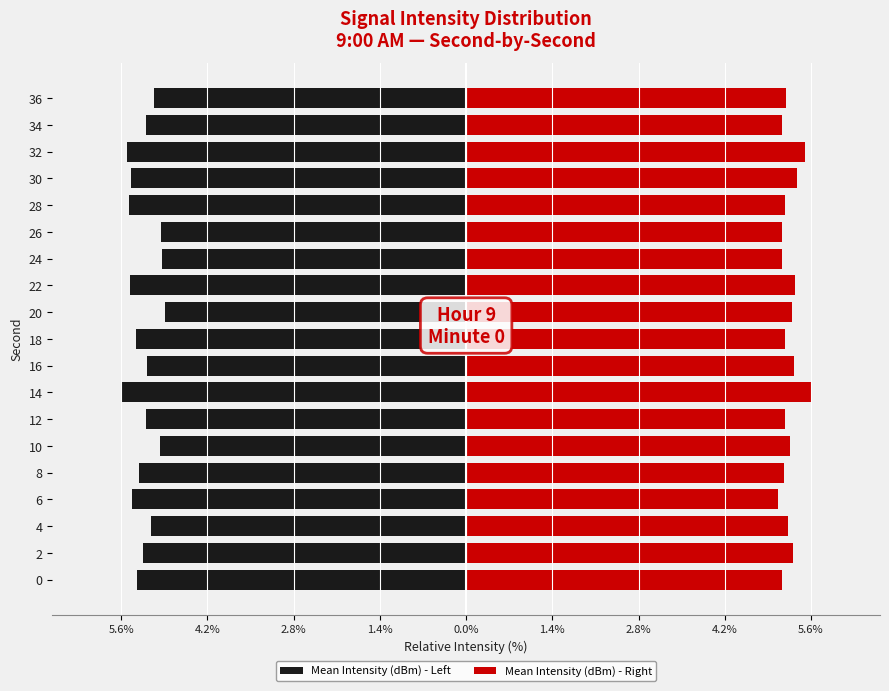

List the series in order of their peak value, lowest first.

Mean Intensity (dBm) - Left, Mean Intensity (dBm) - Right